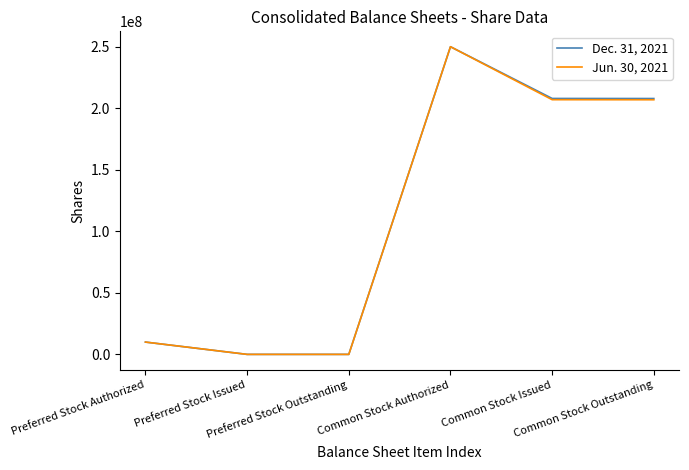

List the series in order of their overall mean, lowest first.

Jun. 30, 2021, Dec. 31, 2021